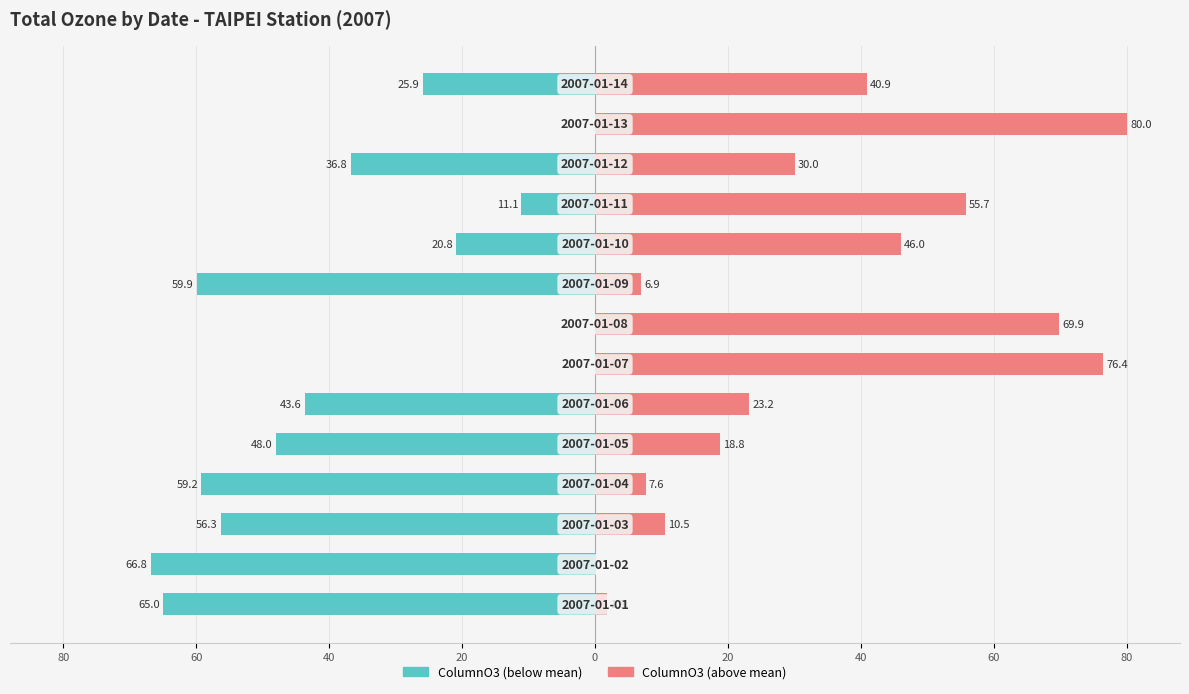

Reading left to right, what are all the values shown in this chart?

ColumnO3 (below mean): -65.0	-66.8	-56.3	-59.2	-48.0	-43.6	0.0	0.0	-59.9	-20.8	-11.1	-36.8	0.0	-25.9
ColumnO3 (above mean): 1.8	0.0	10.5	7.6	18.8	23.2	76.4	69.9	6.9	46.0	55.7	30.0	80.0	40.9